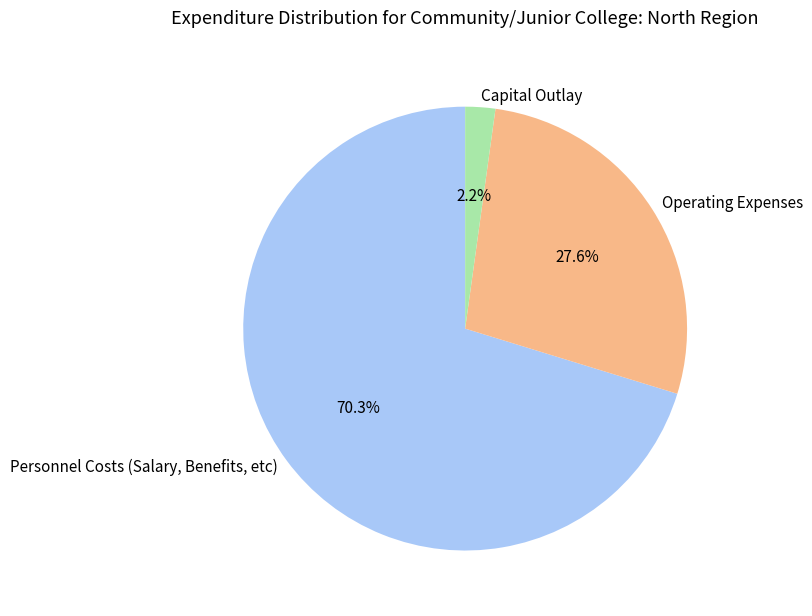

Rank the categories by value from highest to lowest.

Personnel Costs (Salary, Benefits, etc), Operating Expenses, Capital Outlay